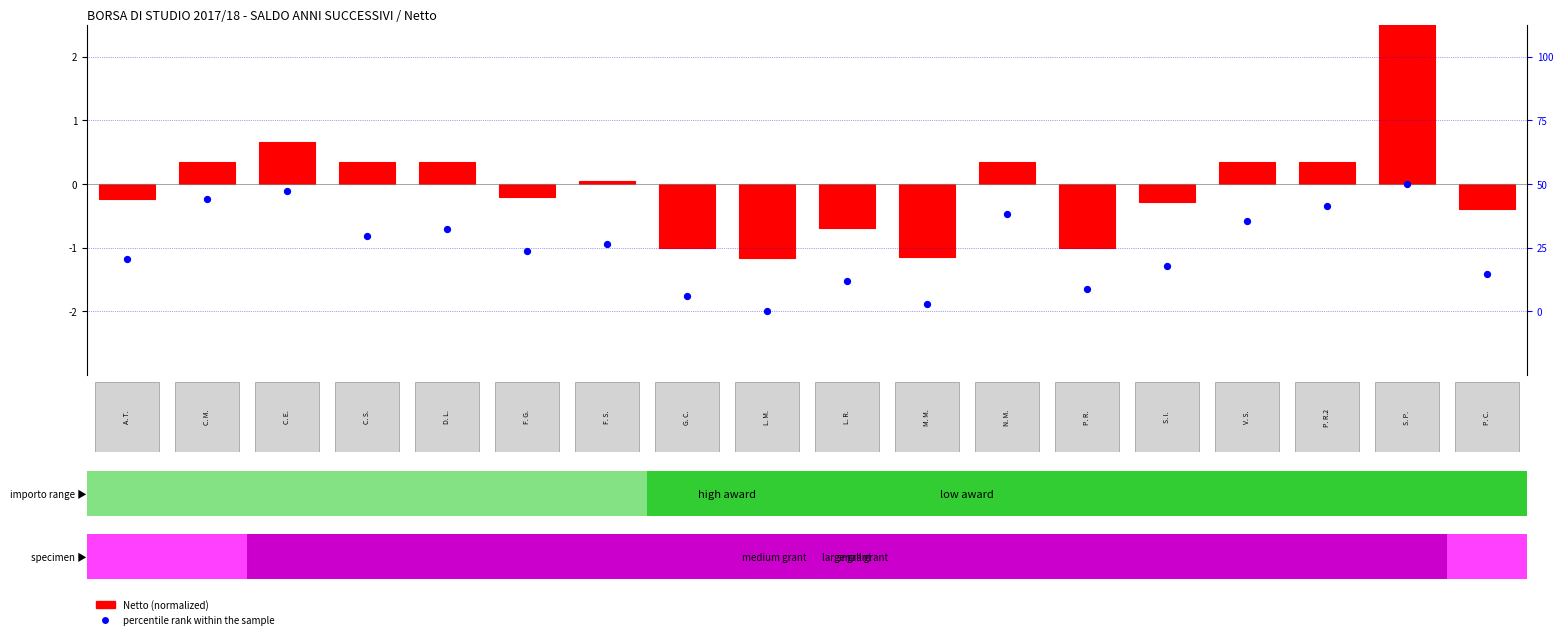

What is the maximum value for Netto (normalized)?

3.4